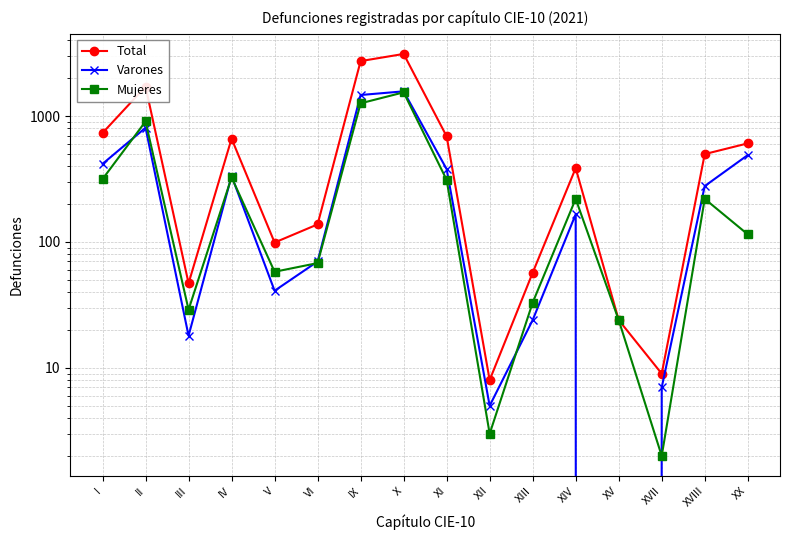

Which has a higher value, II or XVIII?

II